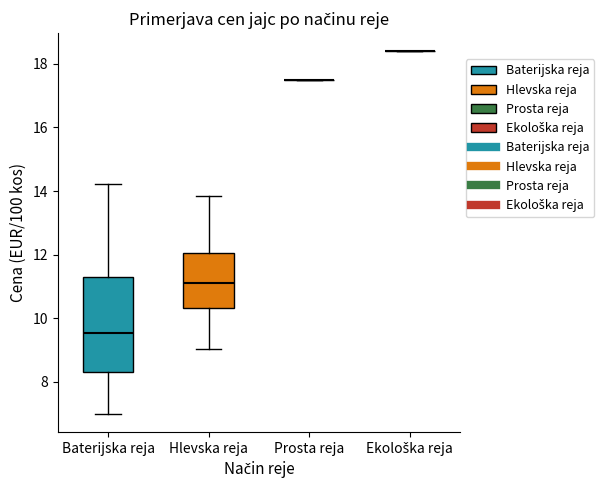

Reading left to right, read every box against the y-axis: the position of its median line, the range the box covers, and the ends of its whiskers. The values are not printed on the chart, so give them approximately, as read against the axis.

Baterijska reja: median 9.6, box 8.4 to 11.2, whiskers 7.0 to 14.2
Hlevska reja: median 11.2, box 10.4 to 12.0, whiskers 9.0 to 13.8
Prosta reja: box collapsed to a line at 17.4, whiskers 17.4 to 17.4
Ekološka reja: box collapsed to a line at 18.4, whiskers 18.4 to 18.4